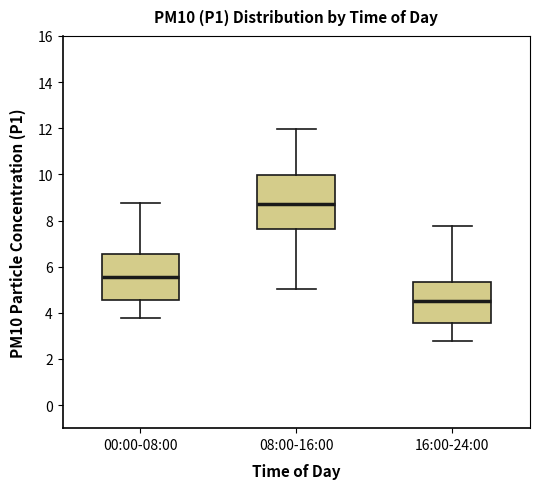

Which box has the lowest median line?

16:00-24:00